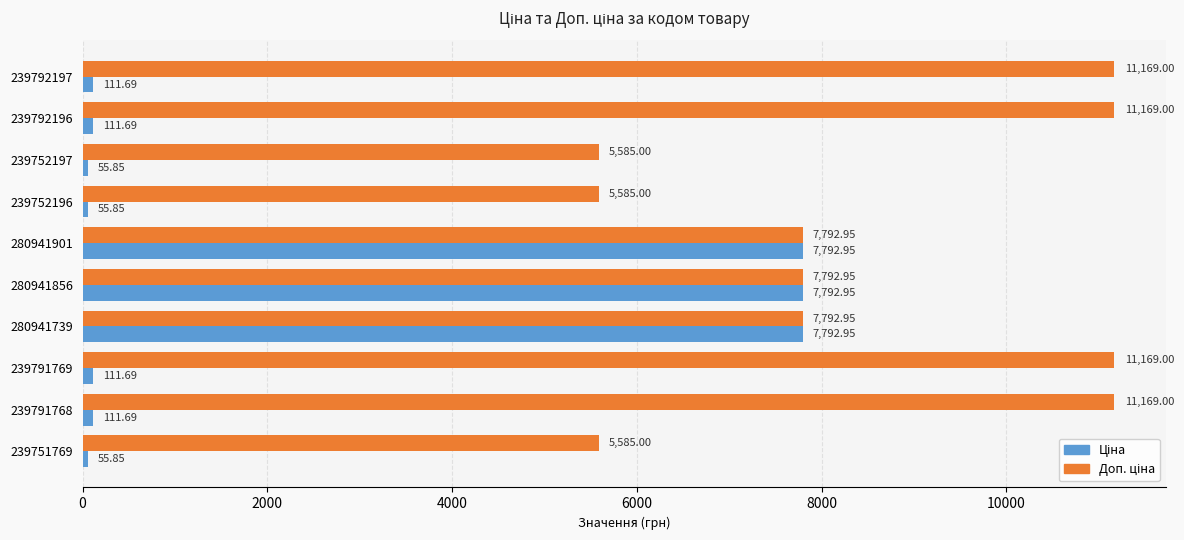

At how many categories does at least one series exceed 1276?

10